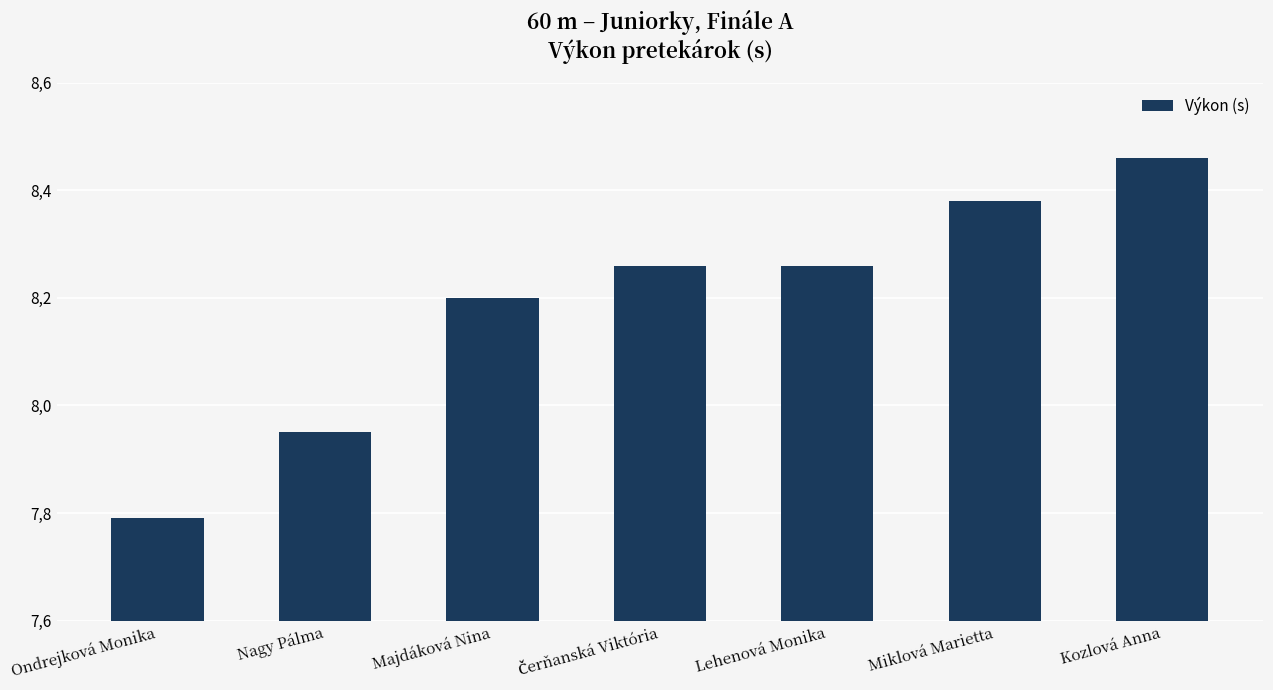

True or false: the data shows 8.3 at Čerňanská Viktória.

True